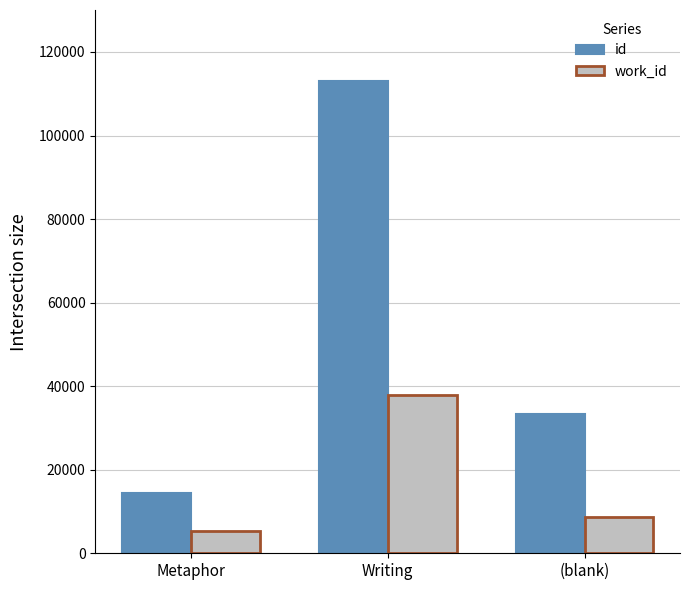

What is the difference between the id values at (blank) and Metaphor?

18970